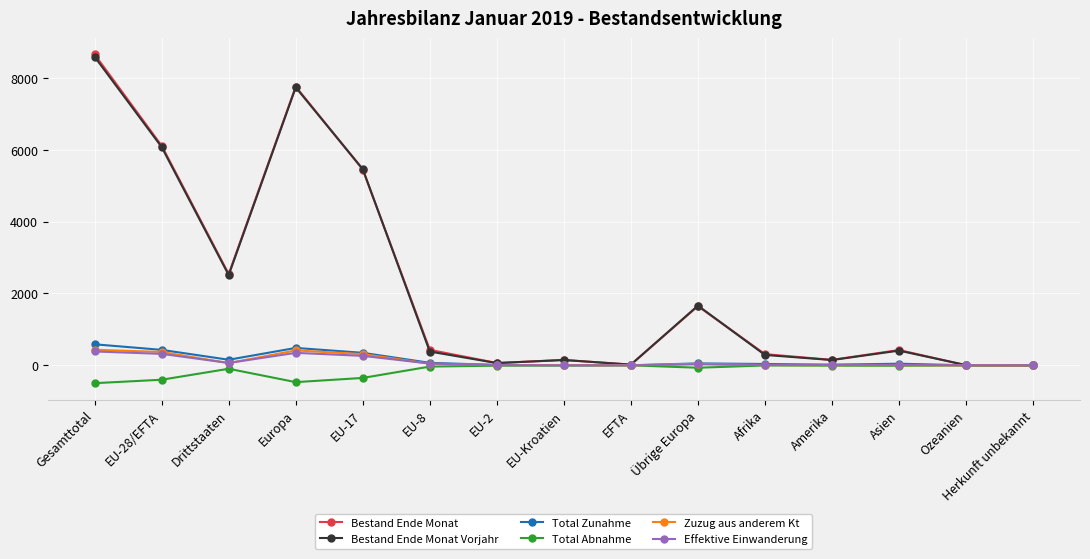

What is the maximum value shown in the chart?

8652